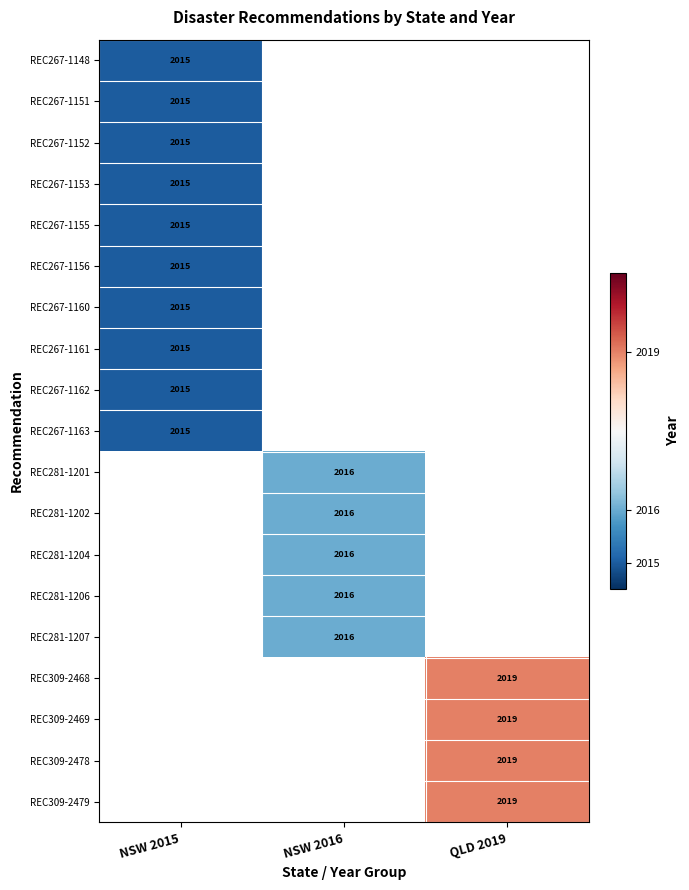

The value of REC267-1160 at NSW 2015 is 3434. True or false?

False